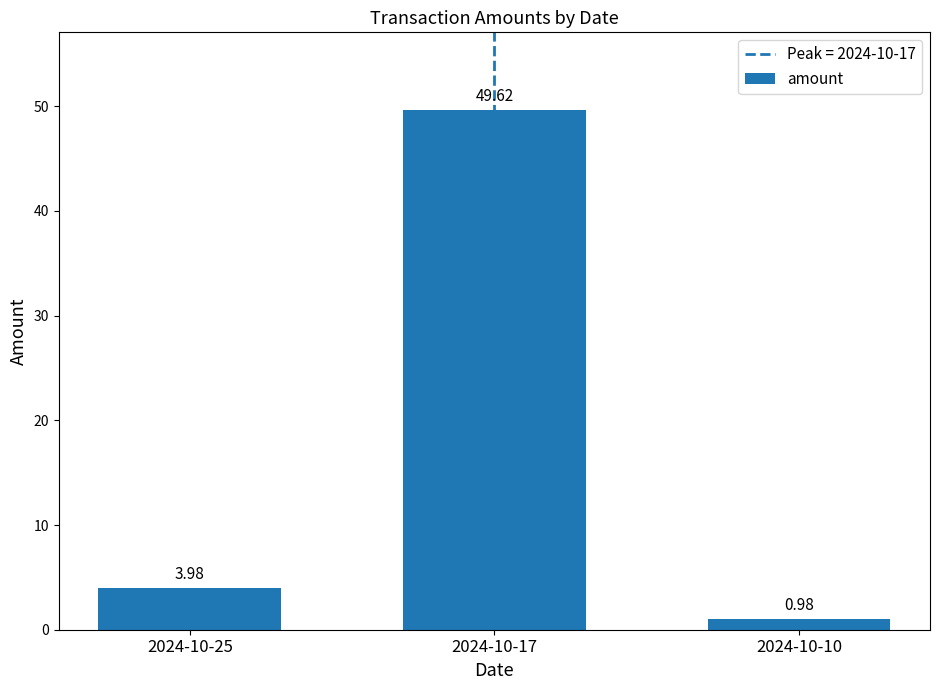

Which category has the highest value across all series?

2024-10-17